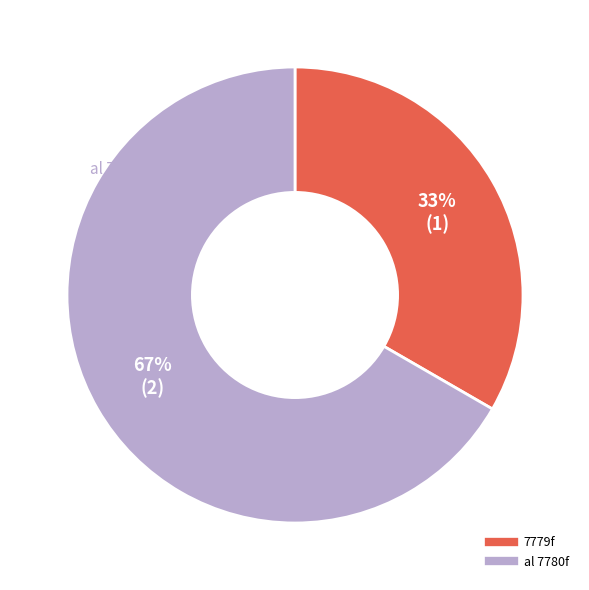

How many segments does this pie chart have?

2